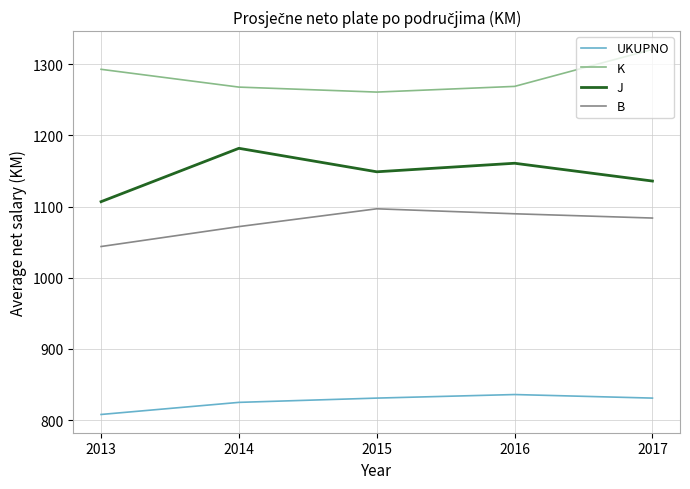

At which category does B reach its first local peak?

2015